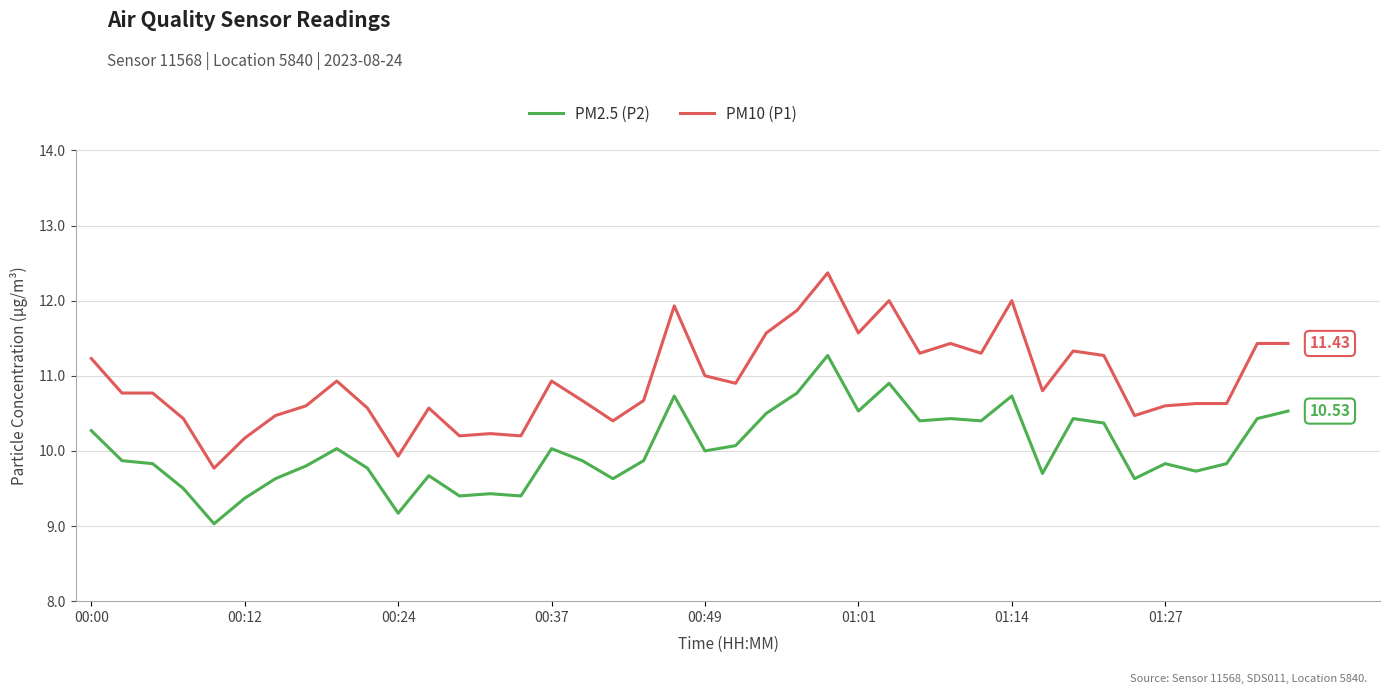

Which series has the largest total across all categories?

PM10 (P1)